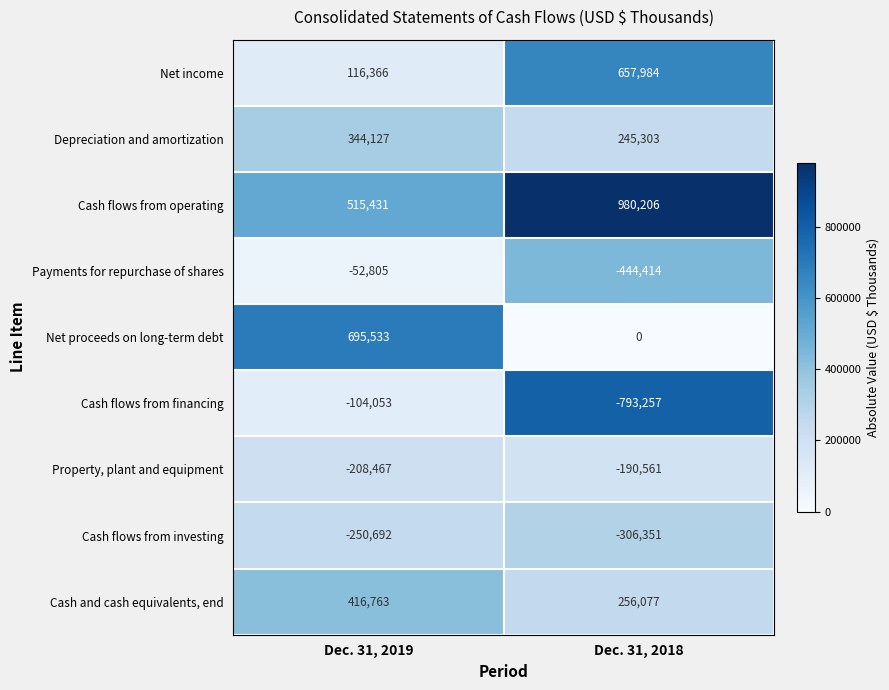

Rank the series by their maximum value, from lowest to highest.

Cash flows from investing, Property, plant and equipment, Cash flows from financing, Payments for repurchase of shares, Depreciation and amortization, Cash and cash equivalents, end, Net income, Net proceeds on long-term debt, Cash flows from operating